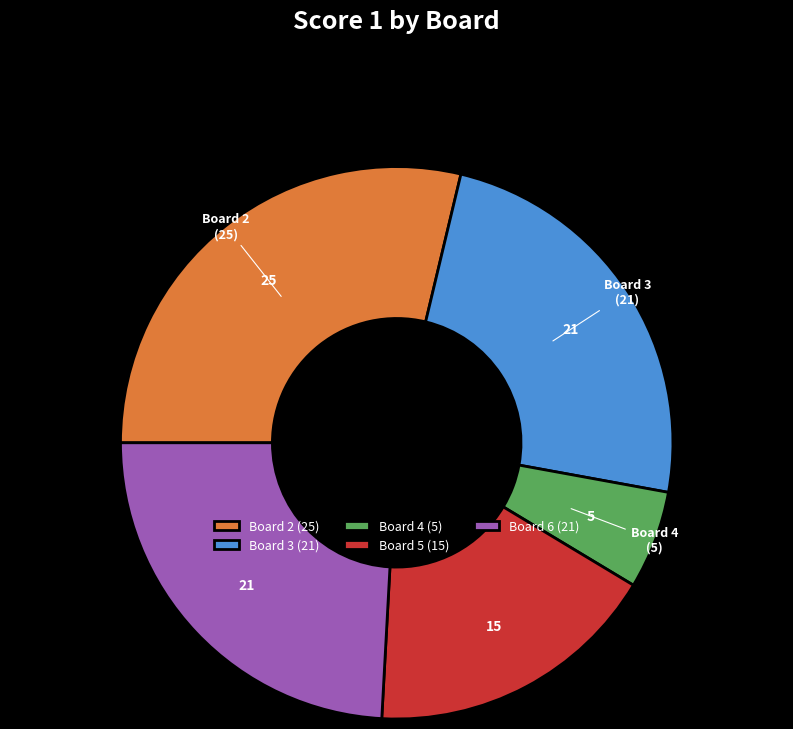

Which has a higher value, Board 4 or Board 3?

Board 3